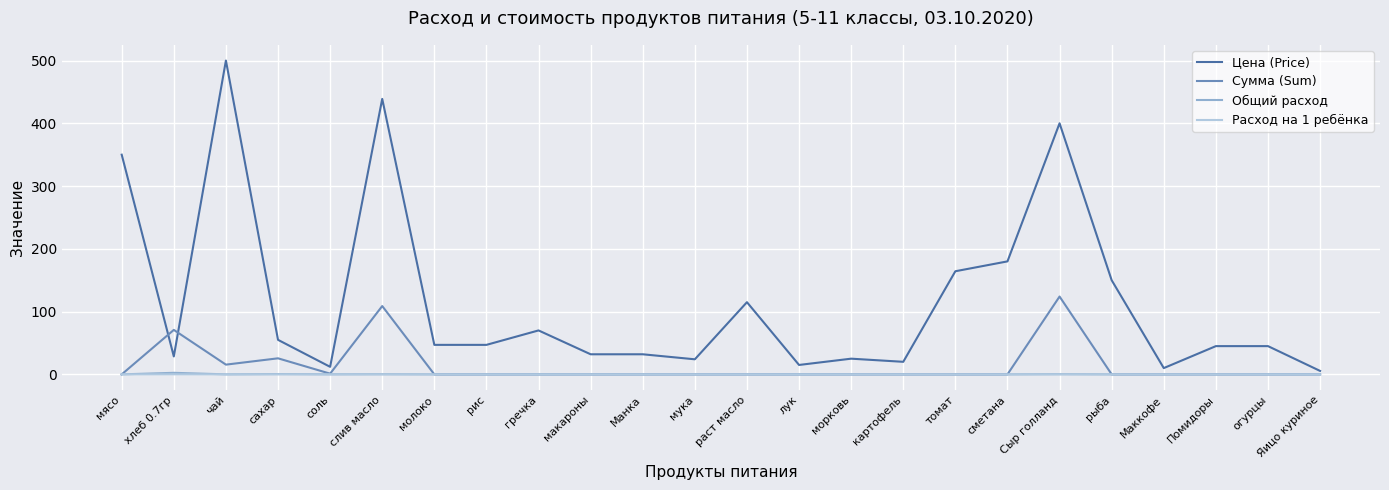

What is the spread (max minus min) of values at Помидоры?

45.0